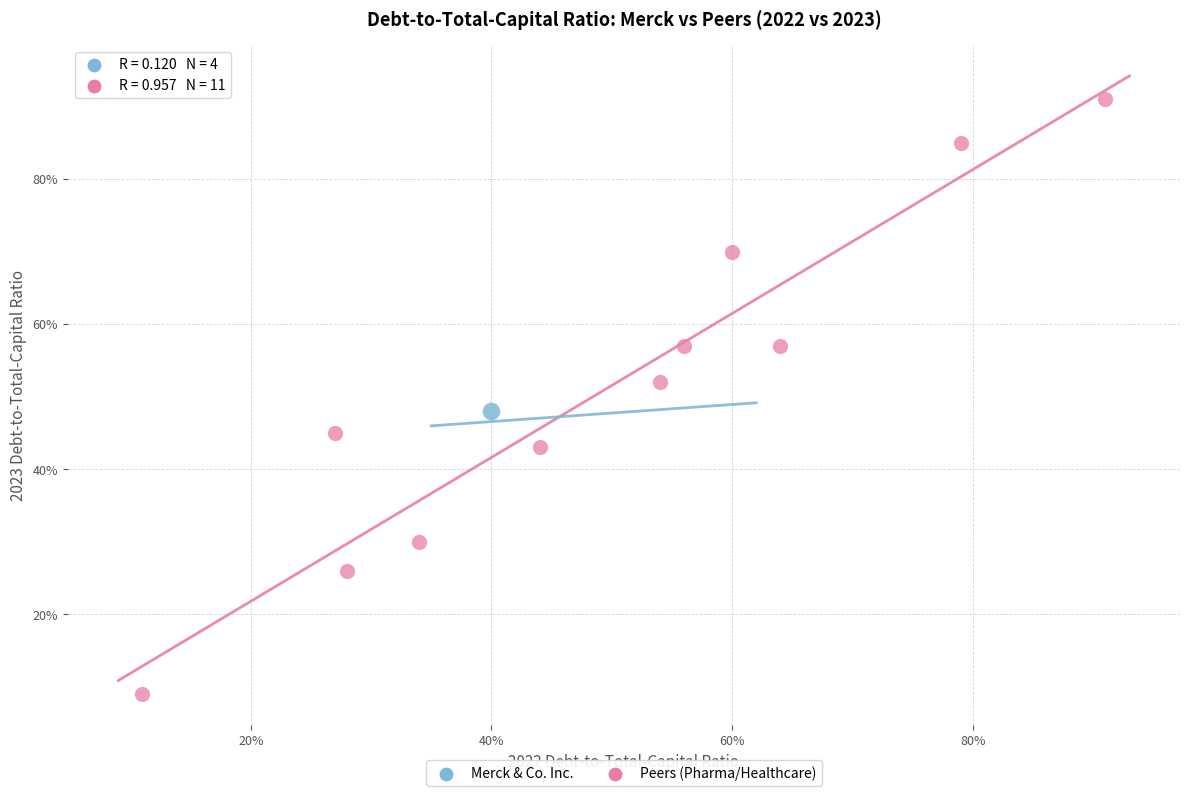

What are all the series names shown in the legend?

Merck & Co. Inc., Peers (Pharma/Healthcare)